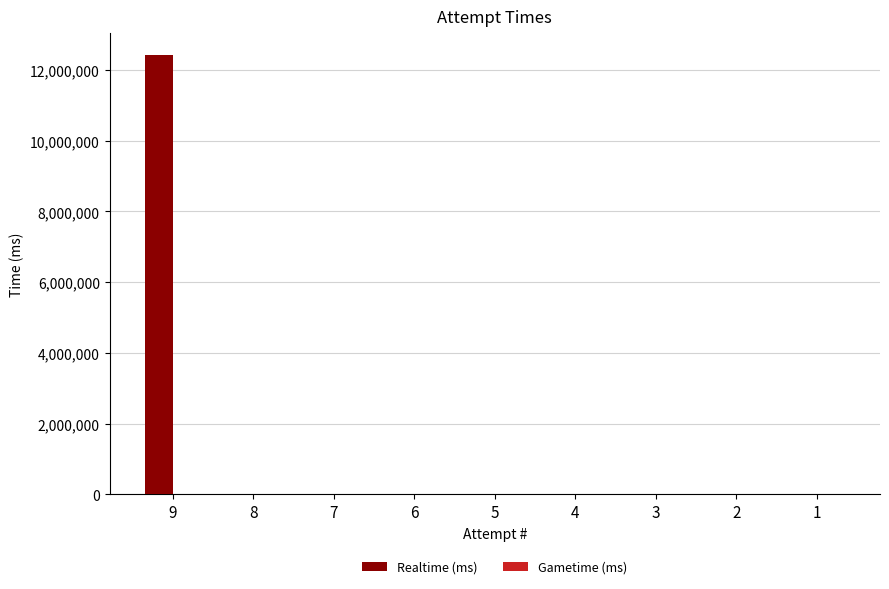

Reading left to right, transcribe all the data shown in this chart.

9=12416222	8=0	7=0	6=0	5=0	4=0	3=0	2=0	1=0